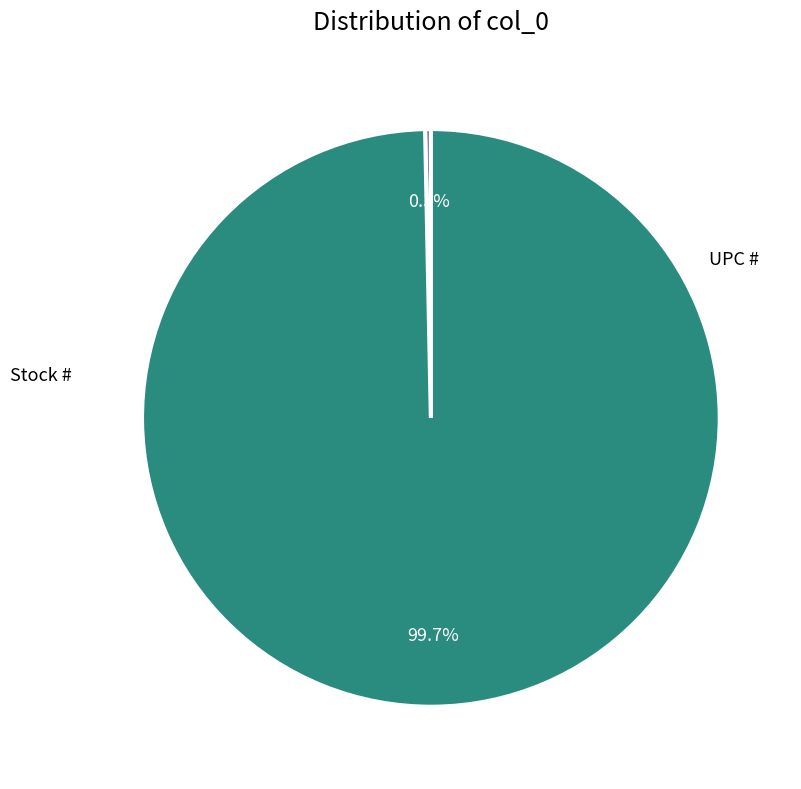

Does any single category account for the majority?

Yes